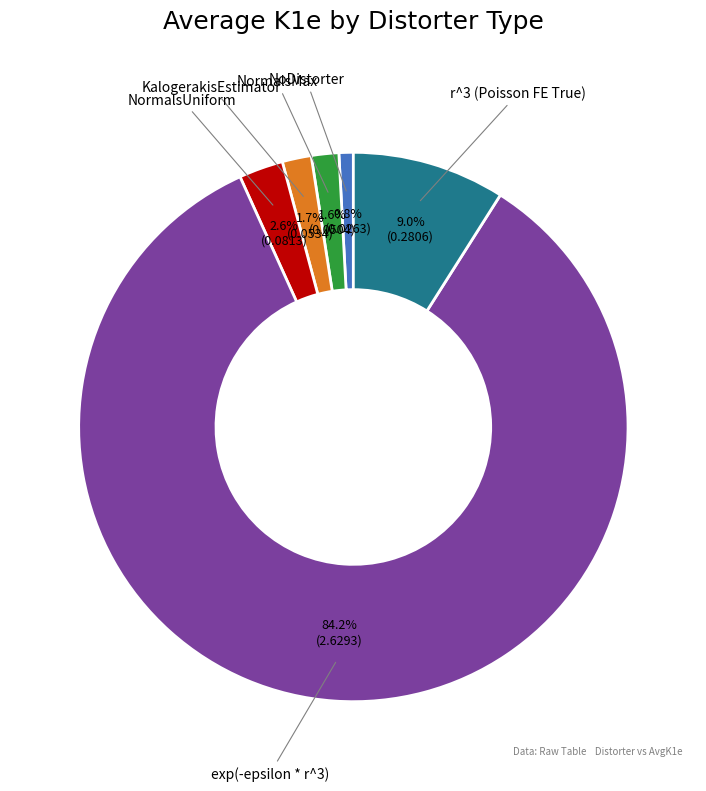

To the nearest percent, what is the average slice percentage?

17%